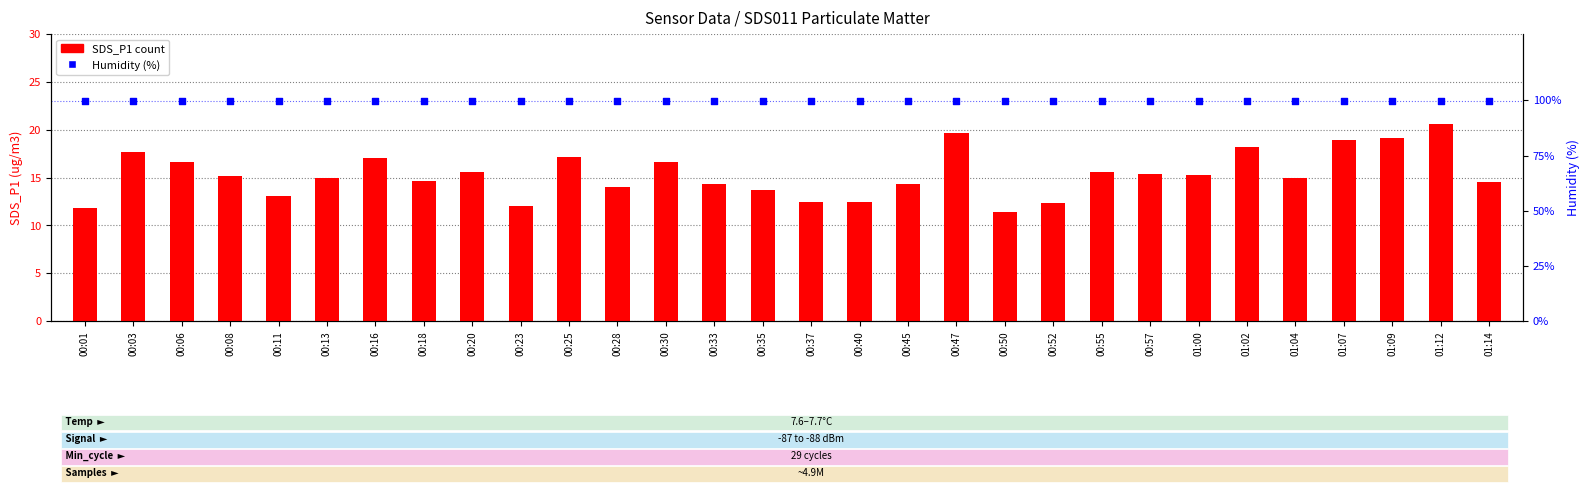

What are all the series names shown in the legend?

SDS_P1, Humidity